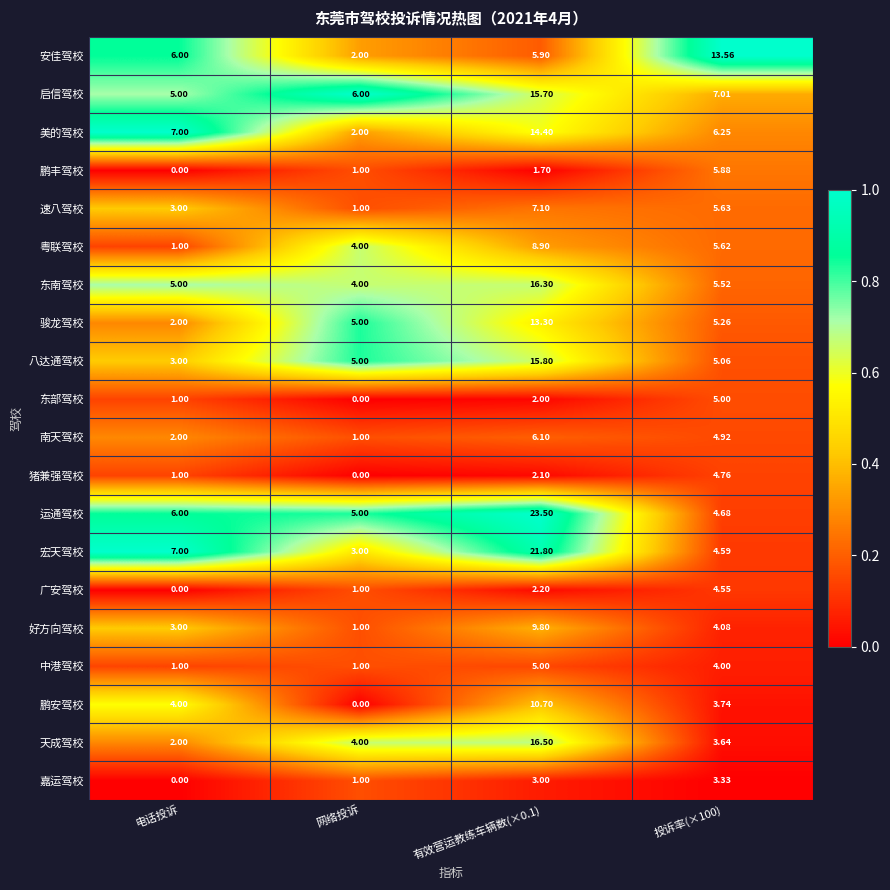

Which series changed the most between 电话投诉 and 网络投诉?

美的驾校